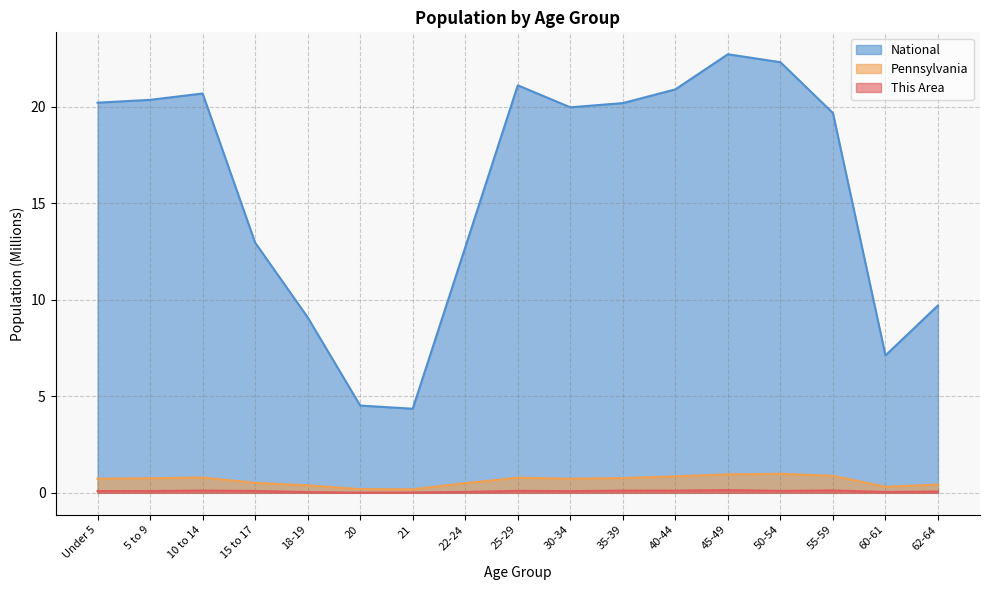

Which has a higher value, 21 or 50-54?

50-54